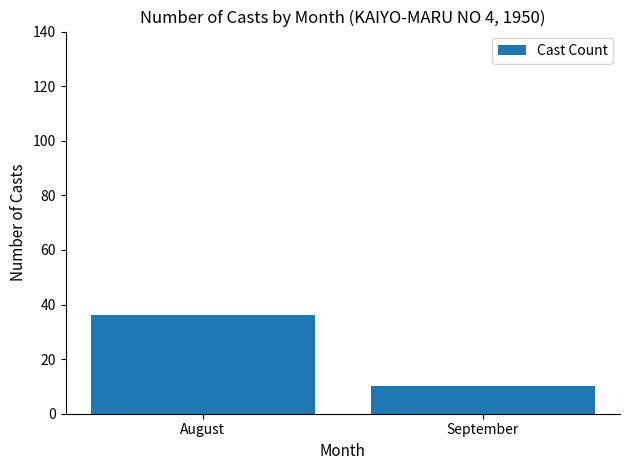

Which category has the highest value across all series?

August